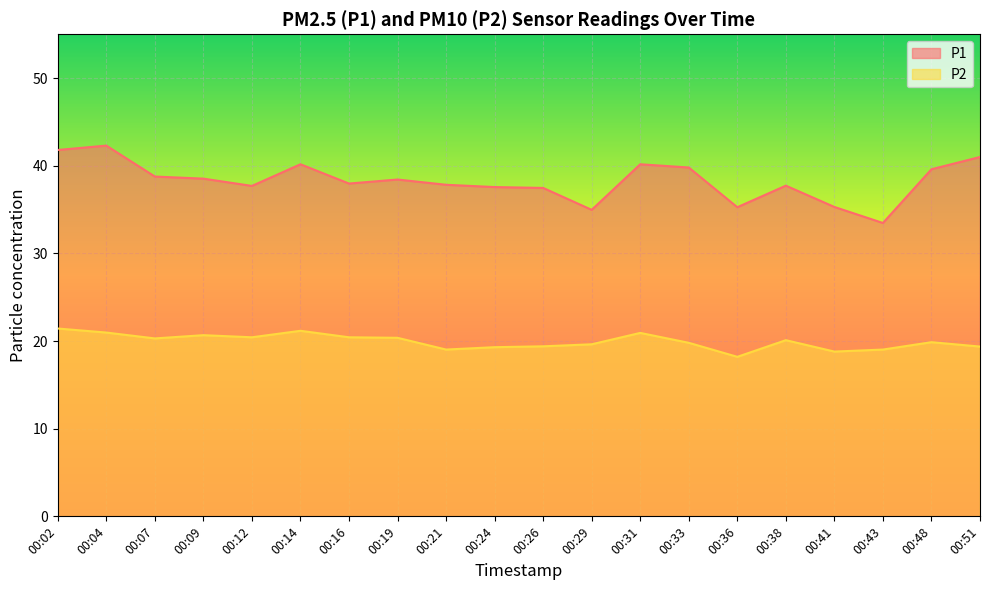

What is the total value across all series at 00:19?

58.8